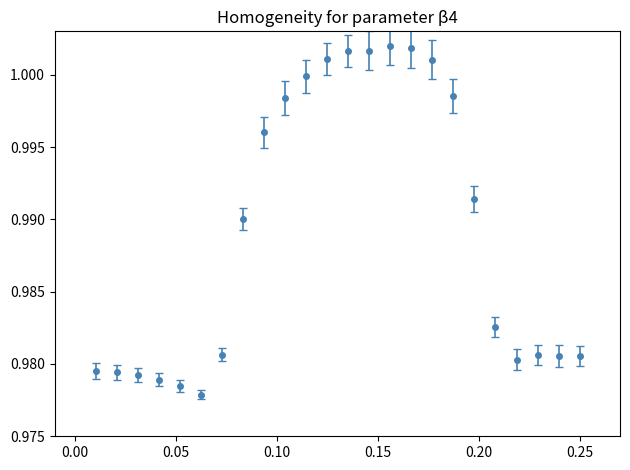

What is the sum of all values?

23.7